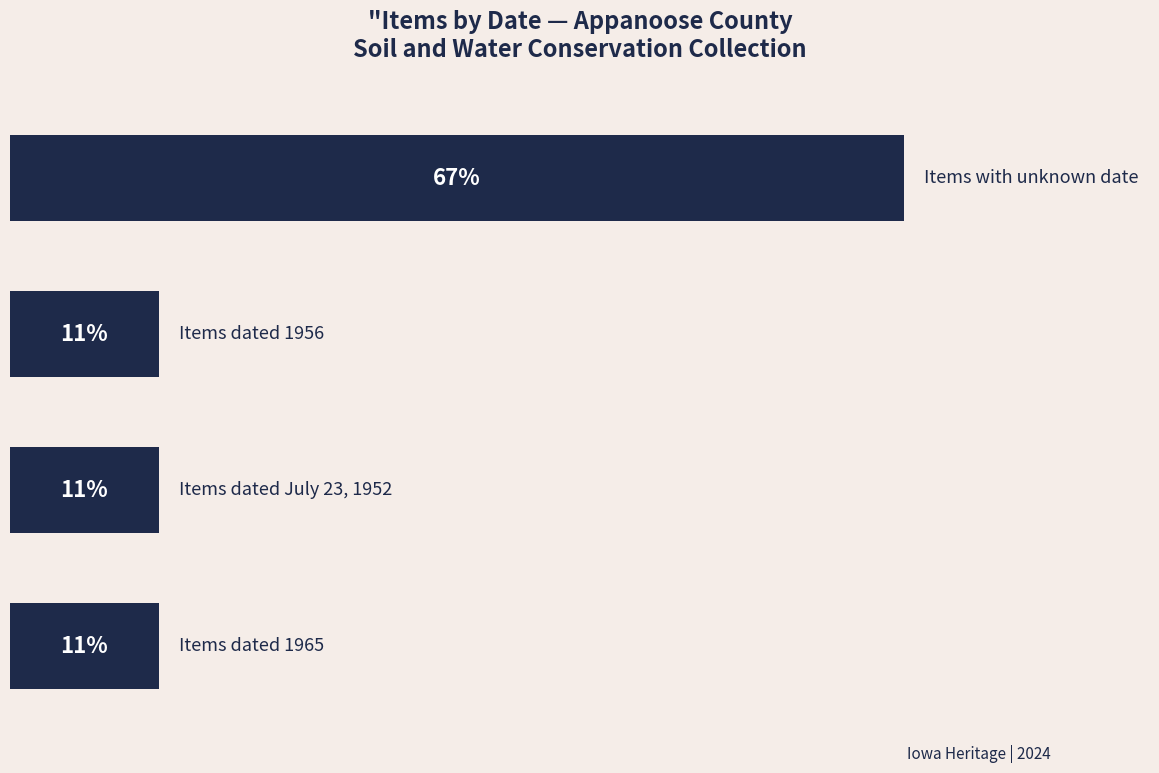

Does the chart contain any negative values?

No